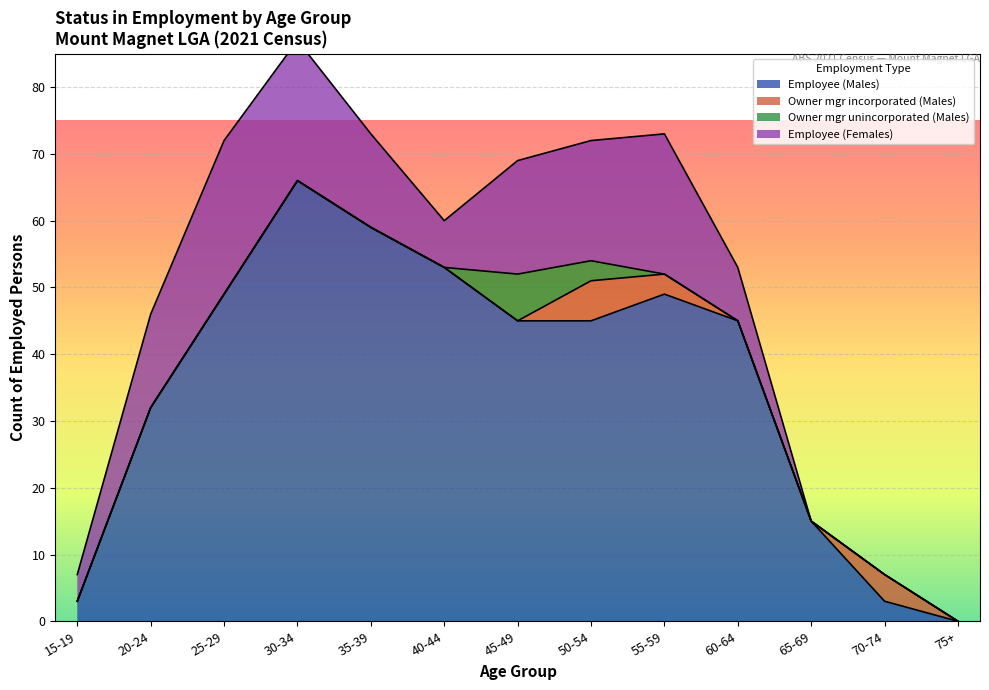

What is the difference between the maximum and minimum values in the Owner mgr incorporated (Males) series?

6